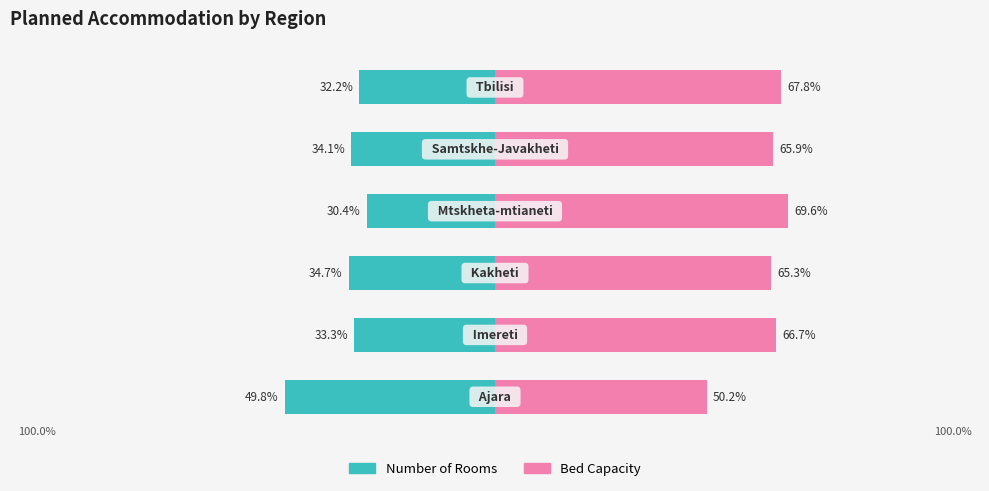

List the labels in order of Bed Capacity value, largest first.

3, 5, 1, 4, 2, 0